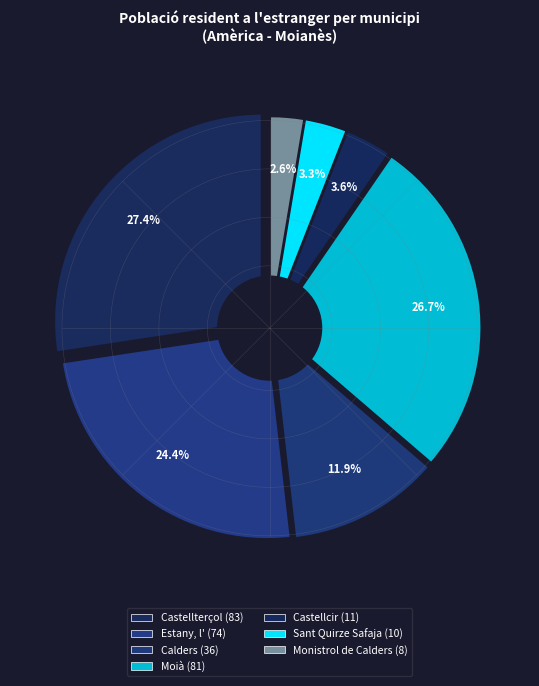

To the nearest percent, what is the difference between the Sant Quirze Safaja and Moià slice percentages?

23%